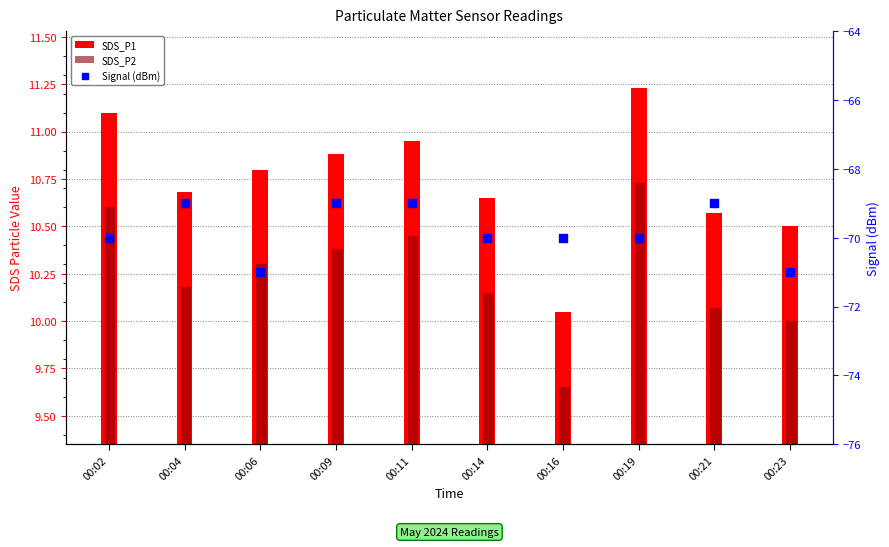

What is the total value across all series at 00:21?

-48.4